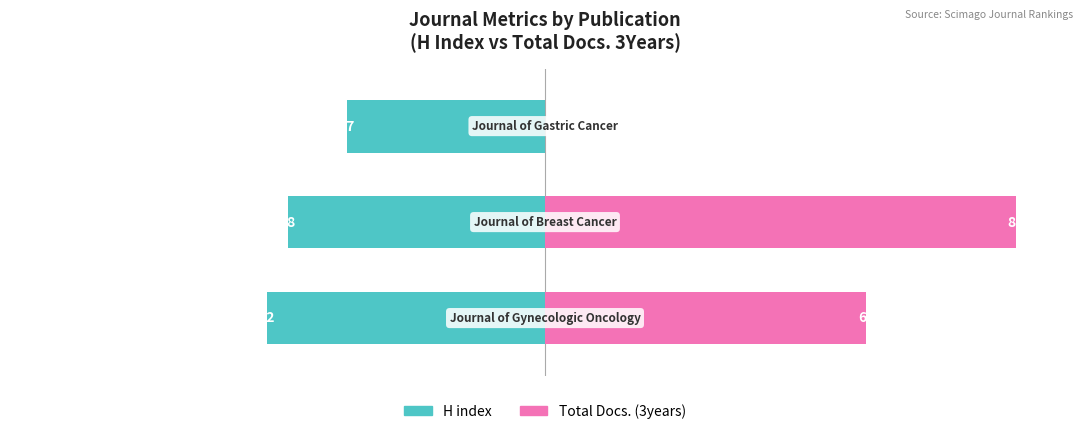

Is the value of Total Docs. (3years) at 0 greater than the value of H index at 1?

Yes